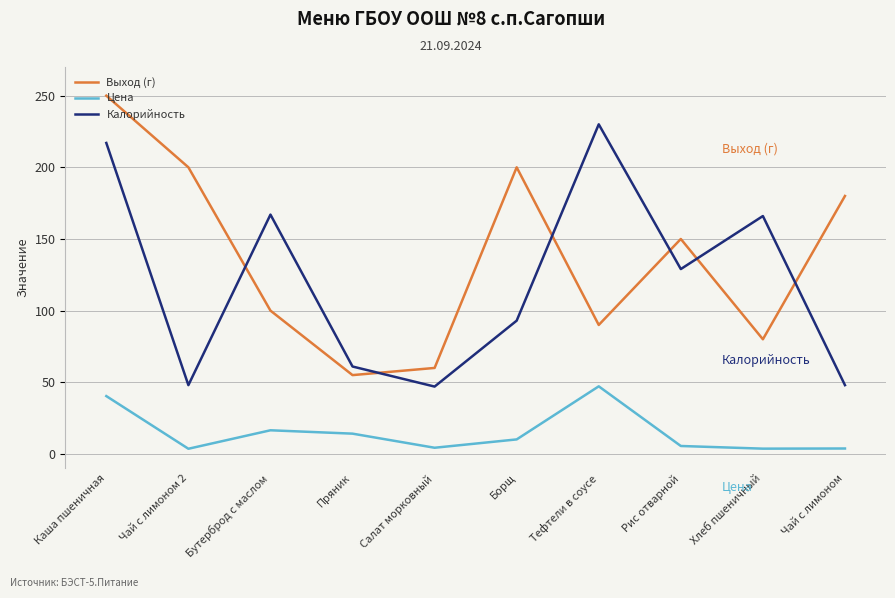

At which category does Калорийность reach its first local peak?

Бутерброд с маслом